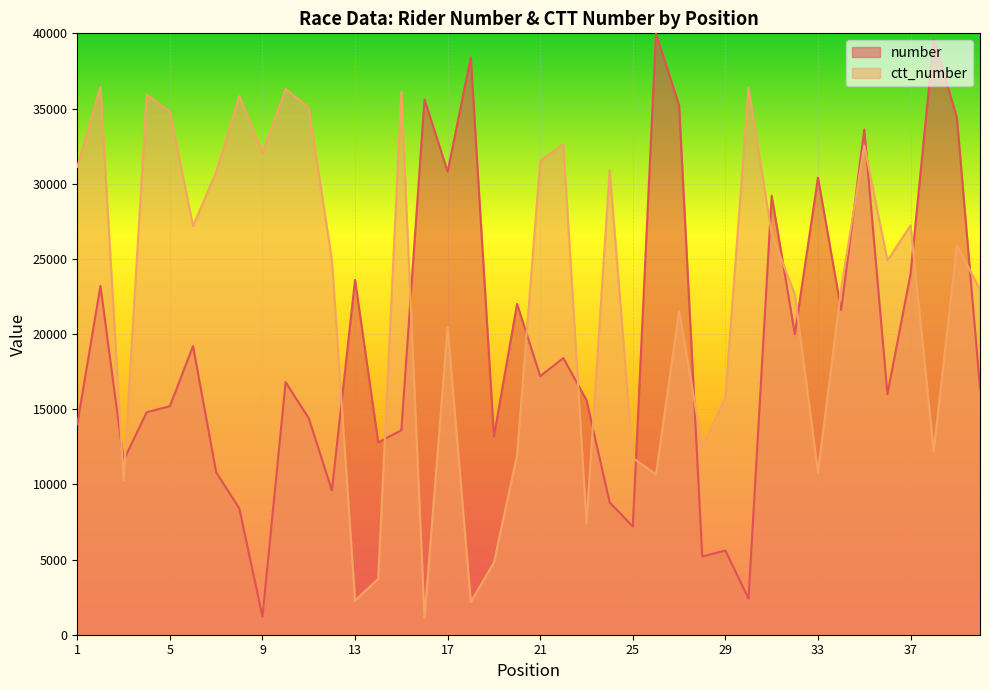

In ctt_number, how many points are lower than both neighbors (excluding endpoints)?

12